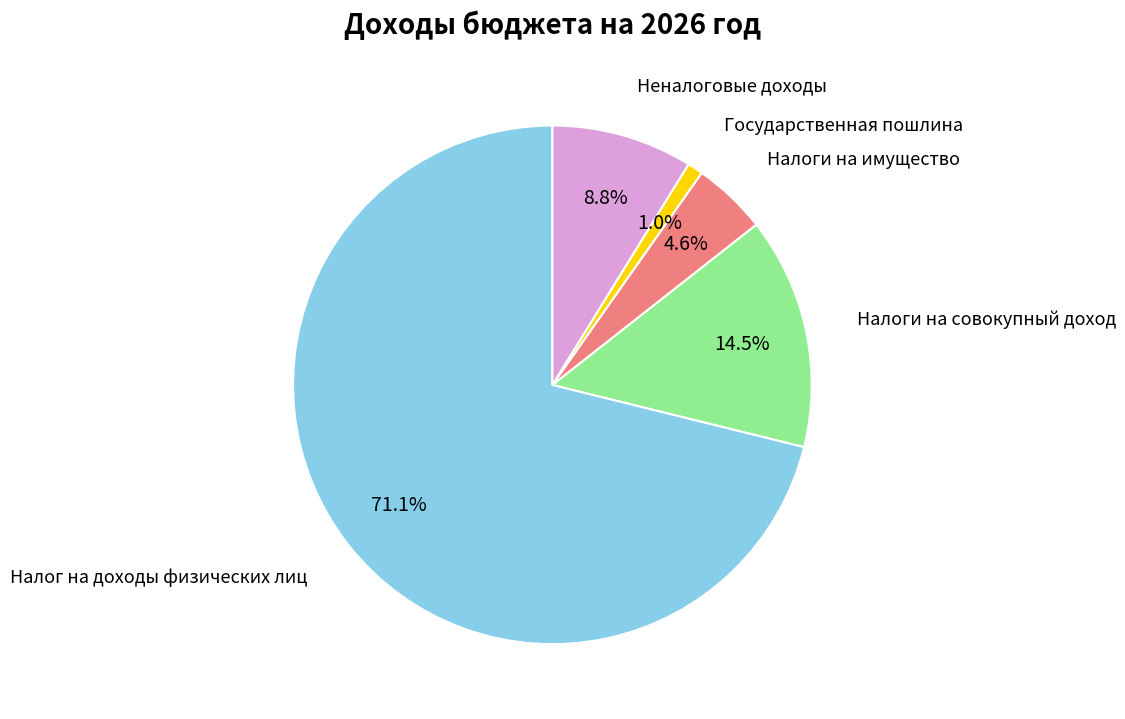

How many segments does this pie chart have?

5